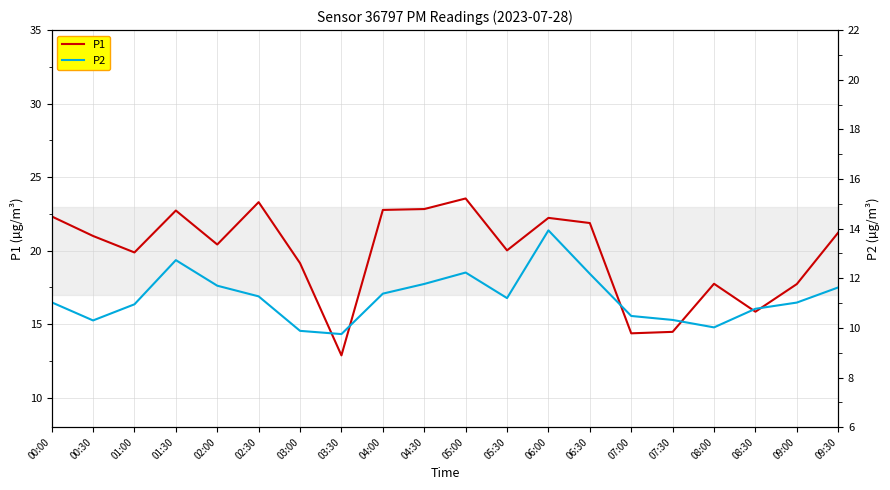

Is it true that P2 equals 18.9 at 09:00?

False